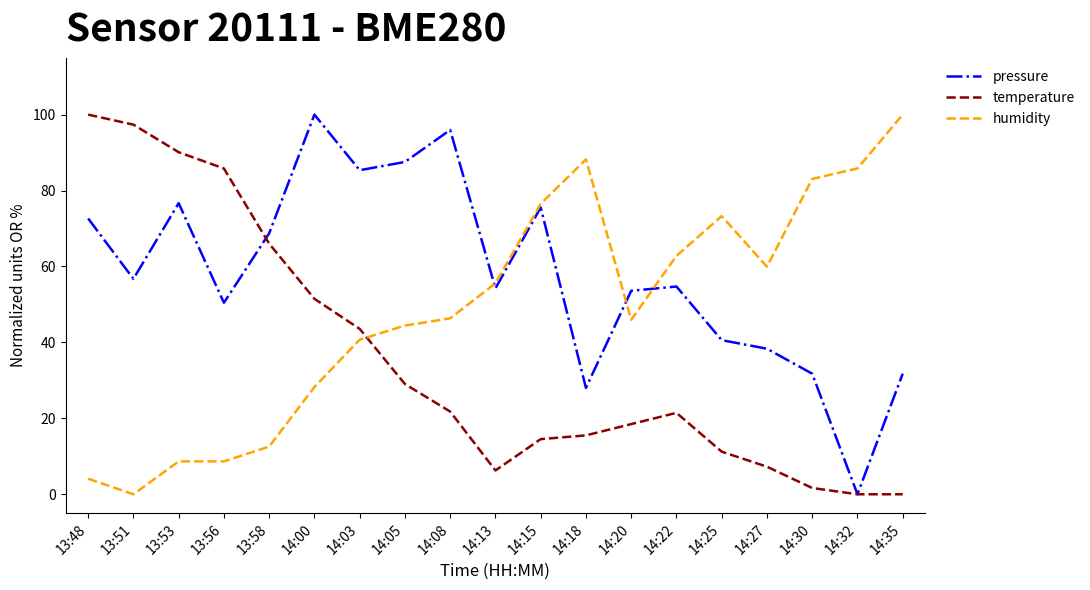

What is the total value across all series at 14:18?

131.7